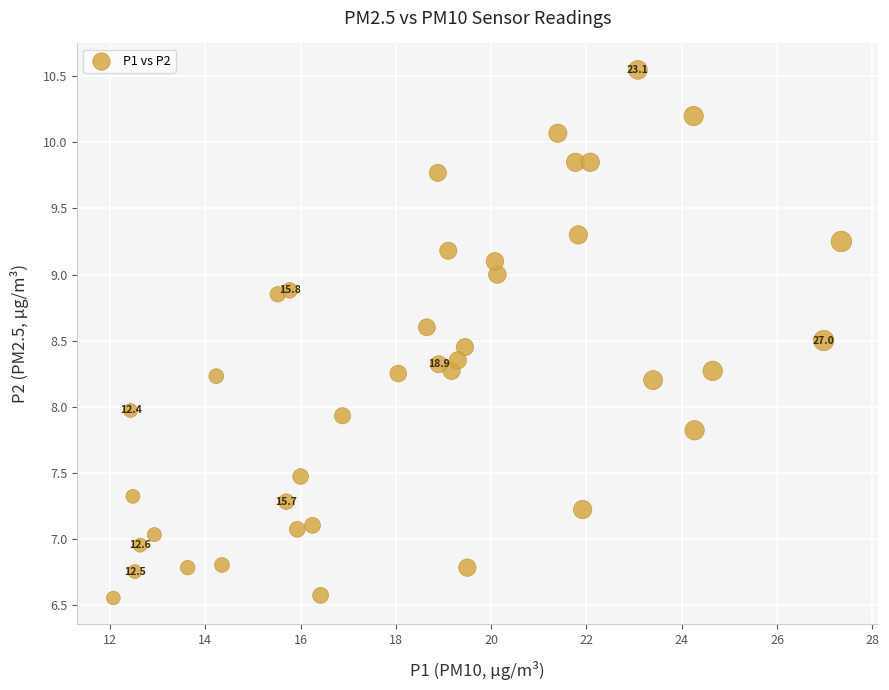

What is the range of Y values (max minus min)?

4.0